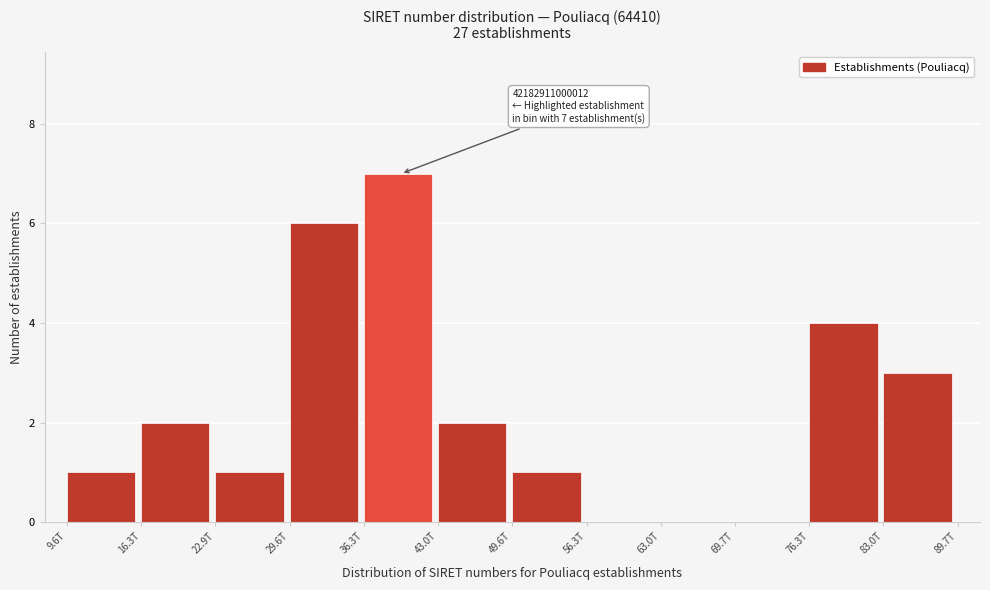

Reading left to right, transcribe all the data shown in this chart.

9.6T=1	16.3T=2	22.9T=1	29.6T=6	36.3T=7	43.0T=2	49.6T=1	56.3T=0	63.0T=0	69.7T=0	76.3T=4	83.0T=3